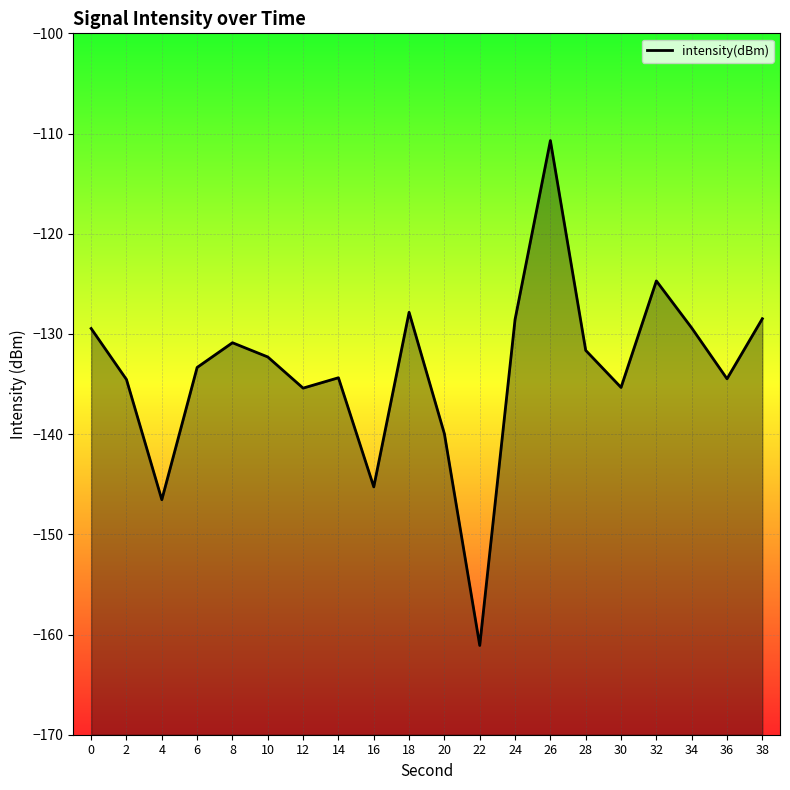

What is the change in value from 26 to 28?

-20.9